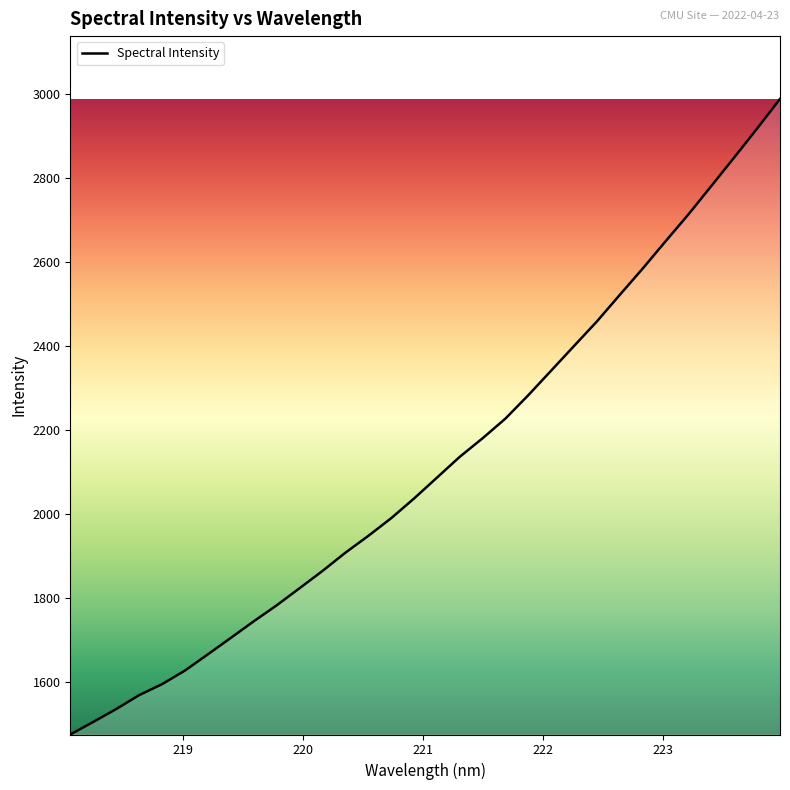

How many lines are shown in the chart?

1